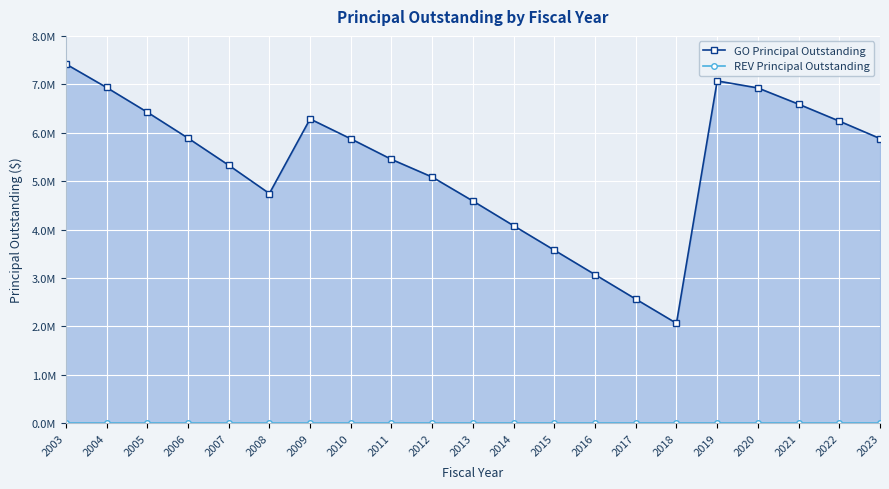

What is the difference between the highest and lowest values at 2021?

6590000